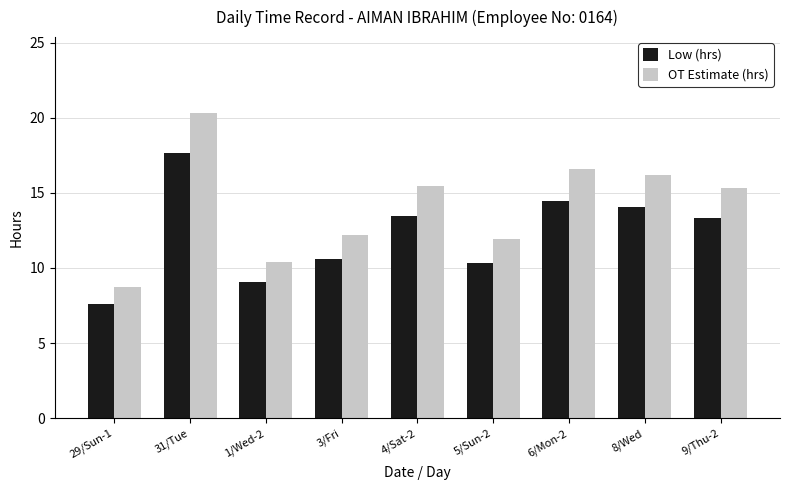

At which label does OT Estimate (hrs) first exceed 15?

31/Tue